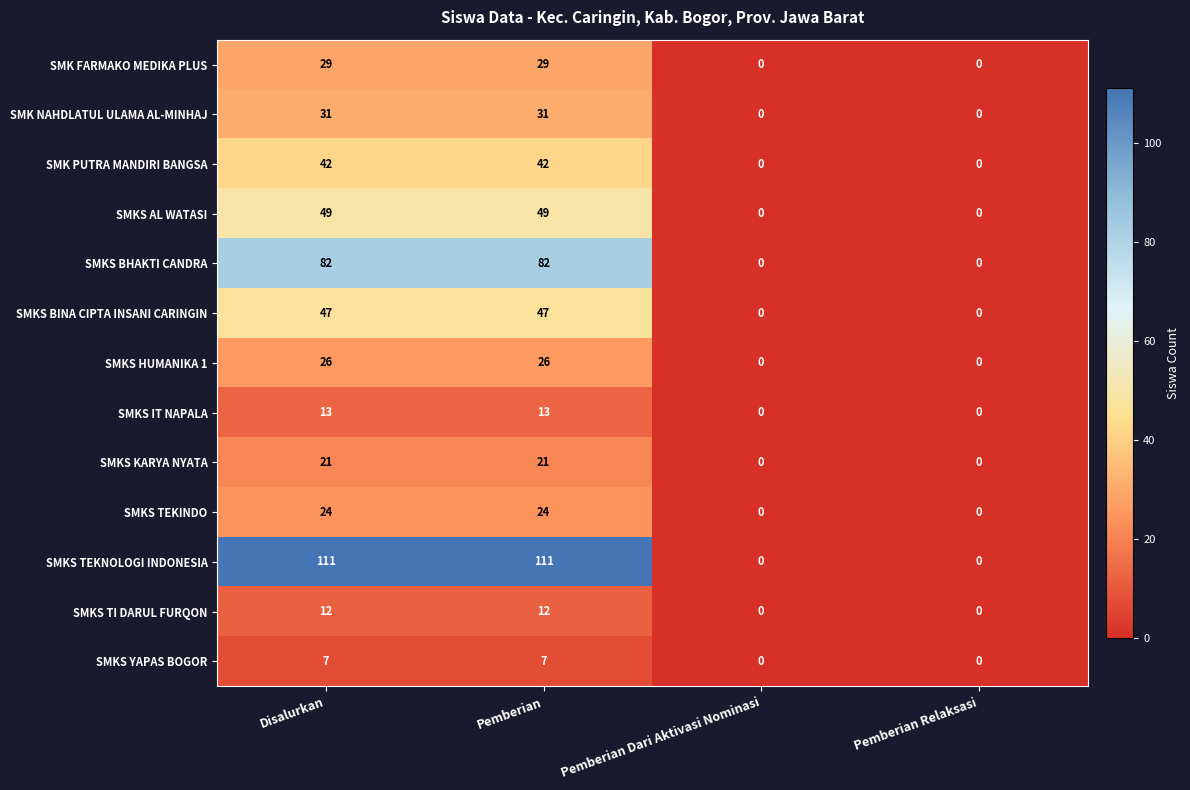

Which series has the largest total across all categories?

SMKS TEKNOLOGI INDONESIA